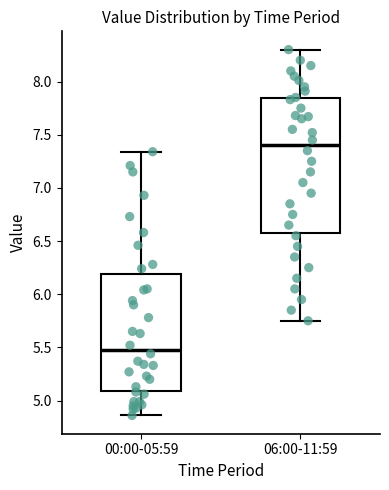

Reading left to right, transcribe this box plot: for each box, give where its median line is, the range the box spans, and where its two whiskers end, as read against the y-axis. The values are not printed on the chart, so give them approximately, as read against the axis.

00:00-05:59: median 5.50, box 5.10 to 6.20, whiskers 4.85 to 7.35
06:00-11:59: median 7.40, box 6.60 to 7.85, whiskers 5.75 to 8.30